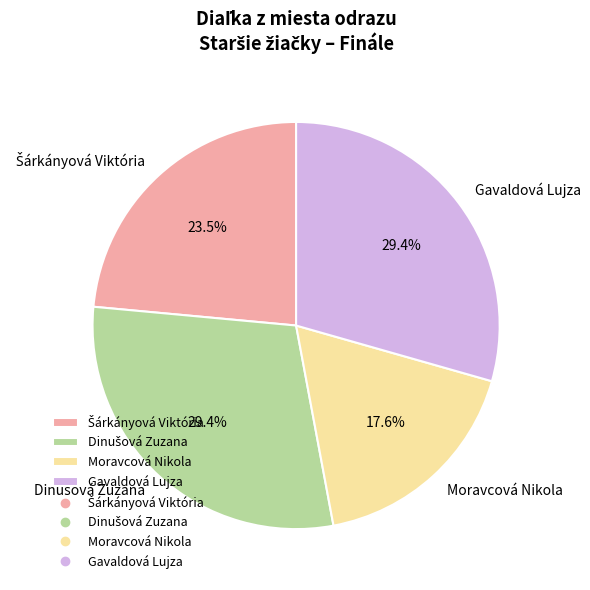

The Gavaldová Lujza slice represents 29% of the pie. True or false?

True